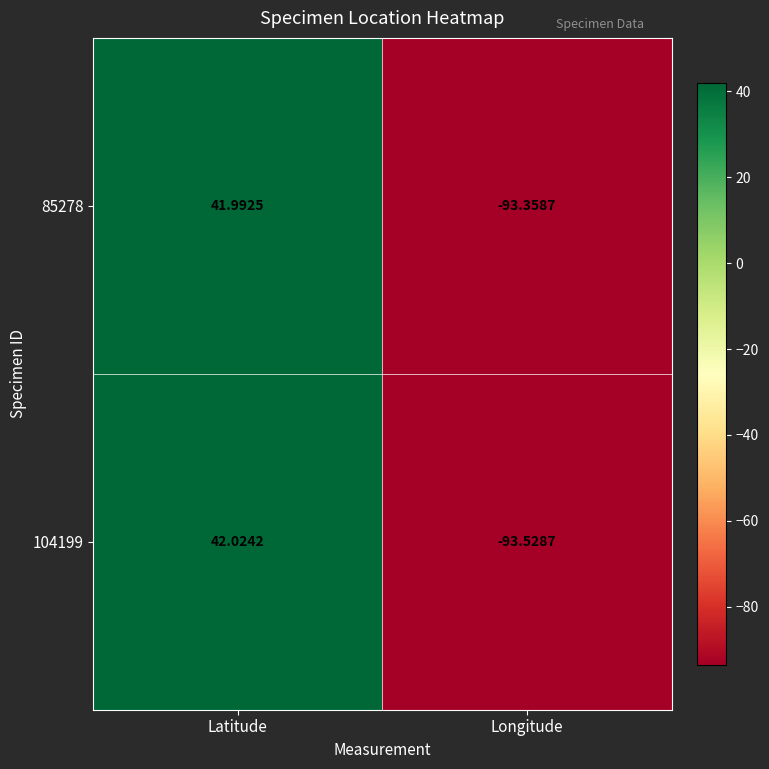

Rank the series at Longitude from highest to lowest value.

85278, 104199